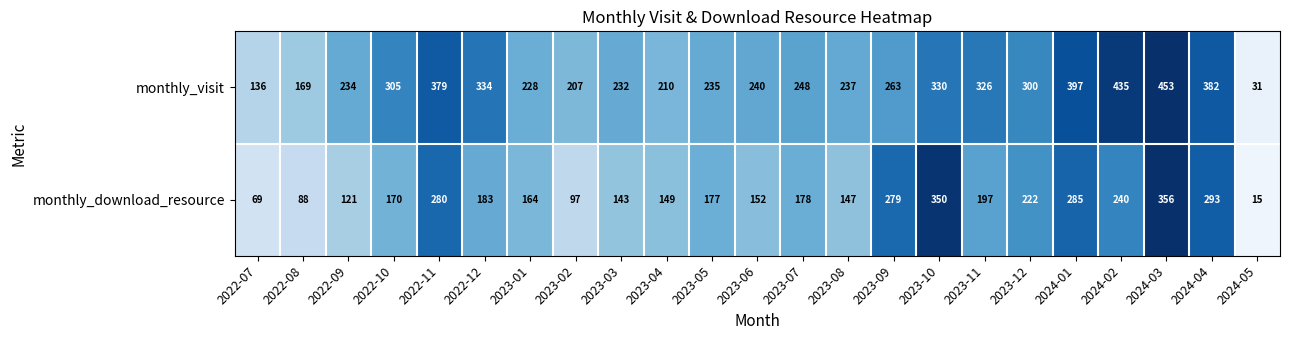

Is the value of monthly_download_resource at 2022-12 greater than the value of monthly_visit at 2022-12?

No